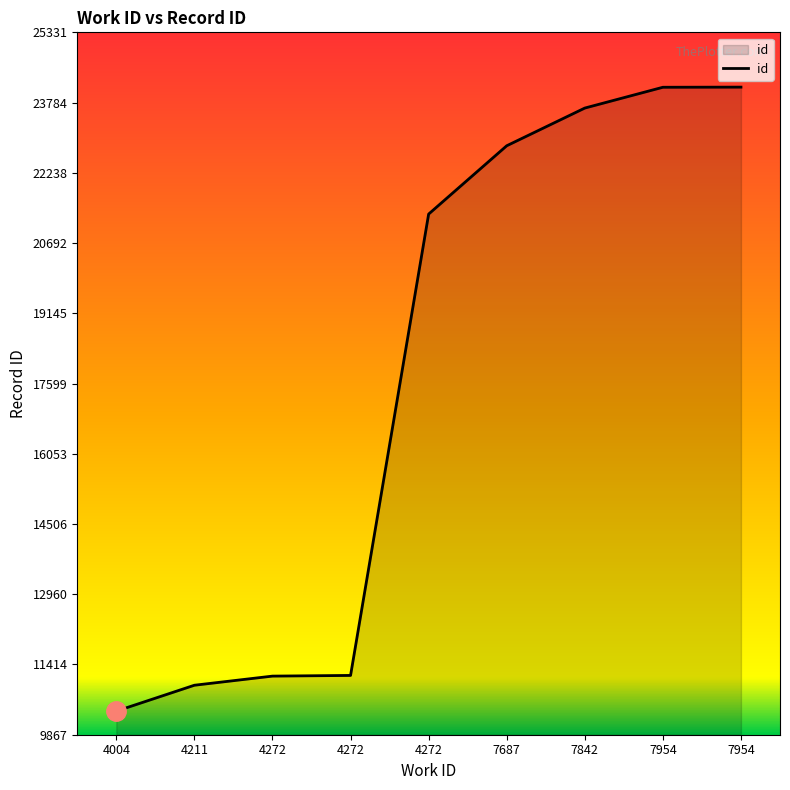

Does the chart display data point markers on the line(s)?

No